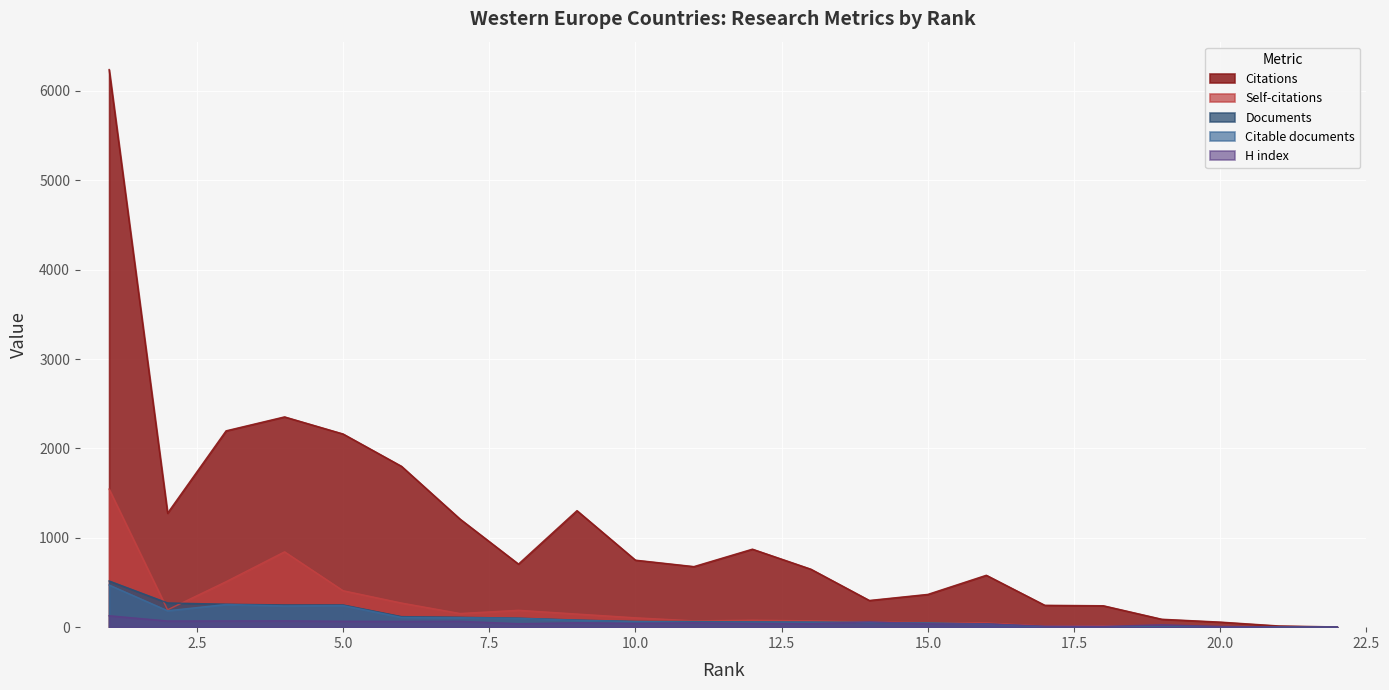

Which series has the widest spread of values?

Citations